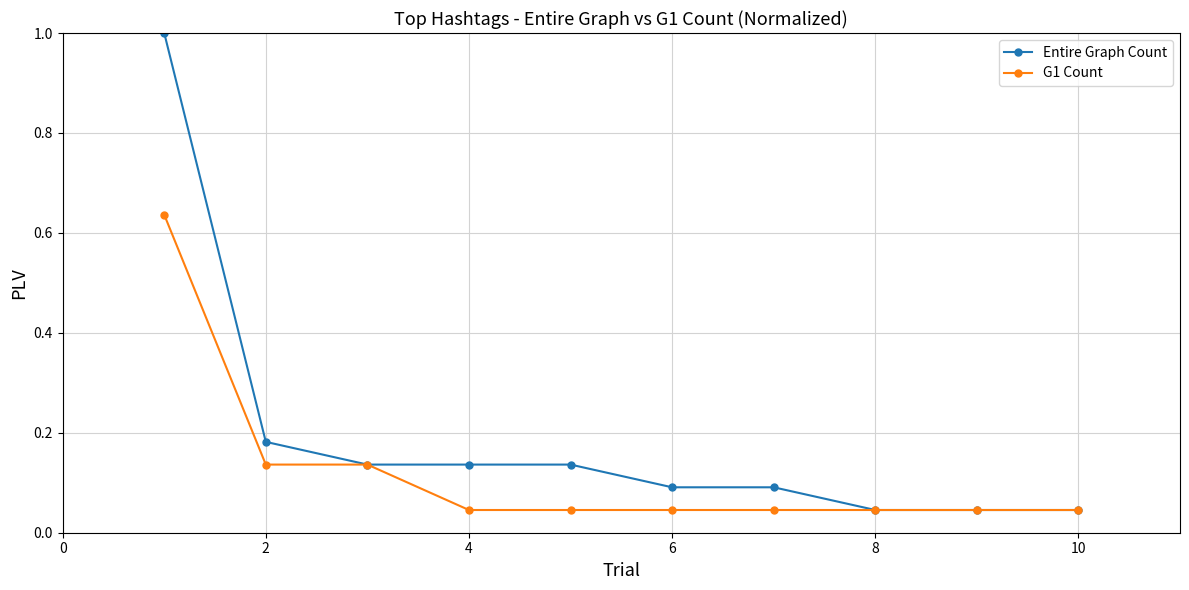

Which series has the widest spread of values?

Entire Graph Count